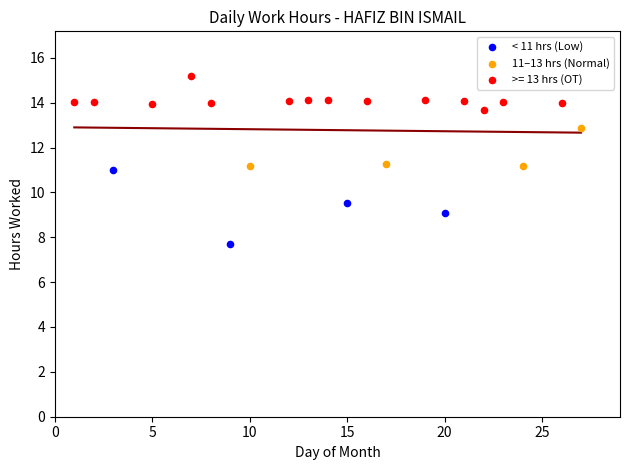

Which series reaches the maximum Y coordinate?

>= 13 hrs (OT)